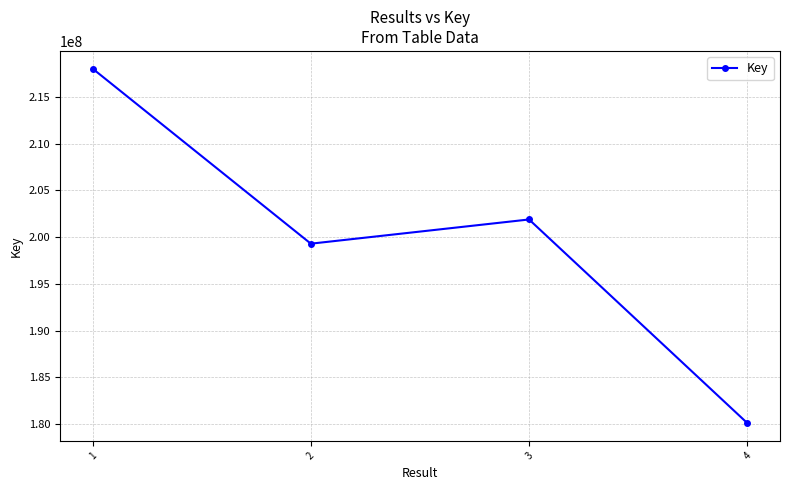

Which label corresponds to the largest value in the chart?

1